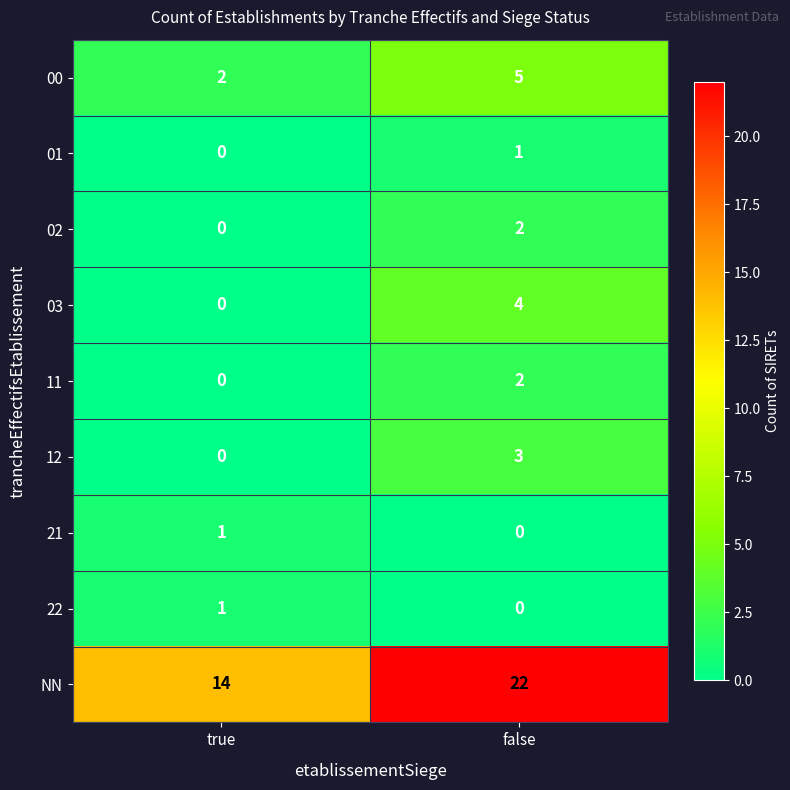

What is the approximate value of NN at true?

14